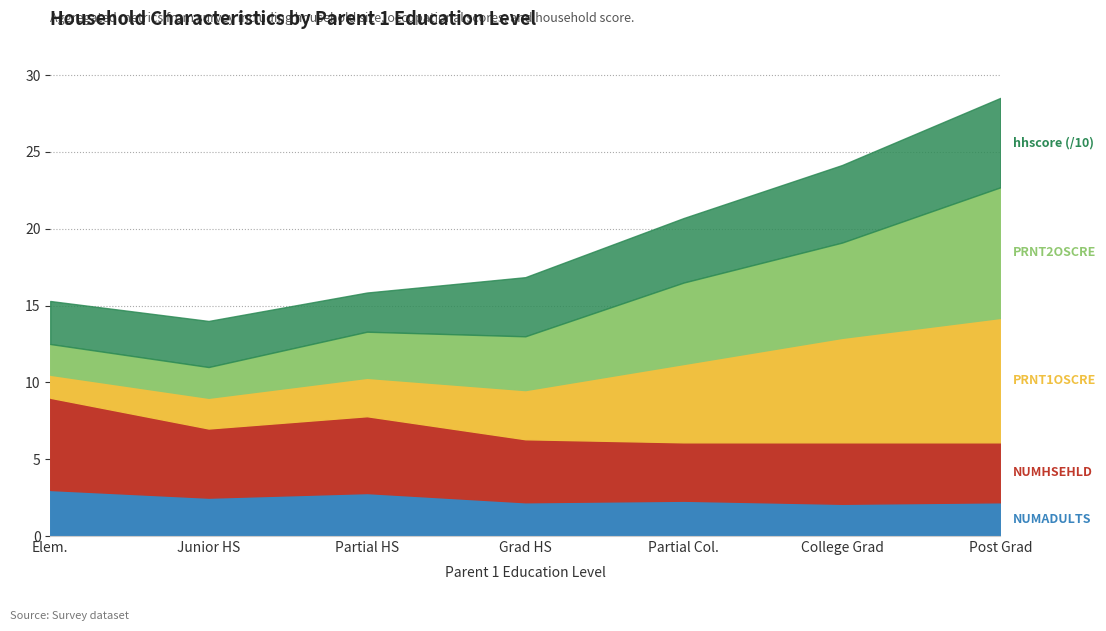

Where is NUMADULTS nearest to the value 2?

6:College graduate